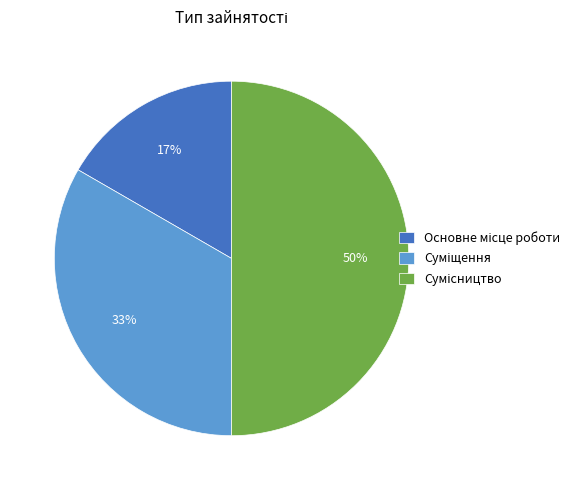

To the nearest percent, what is the difference between the largest and smallest slice percentages?

33%